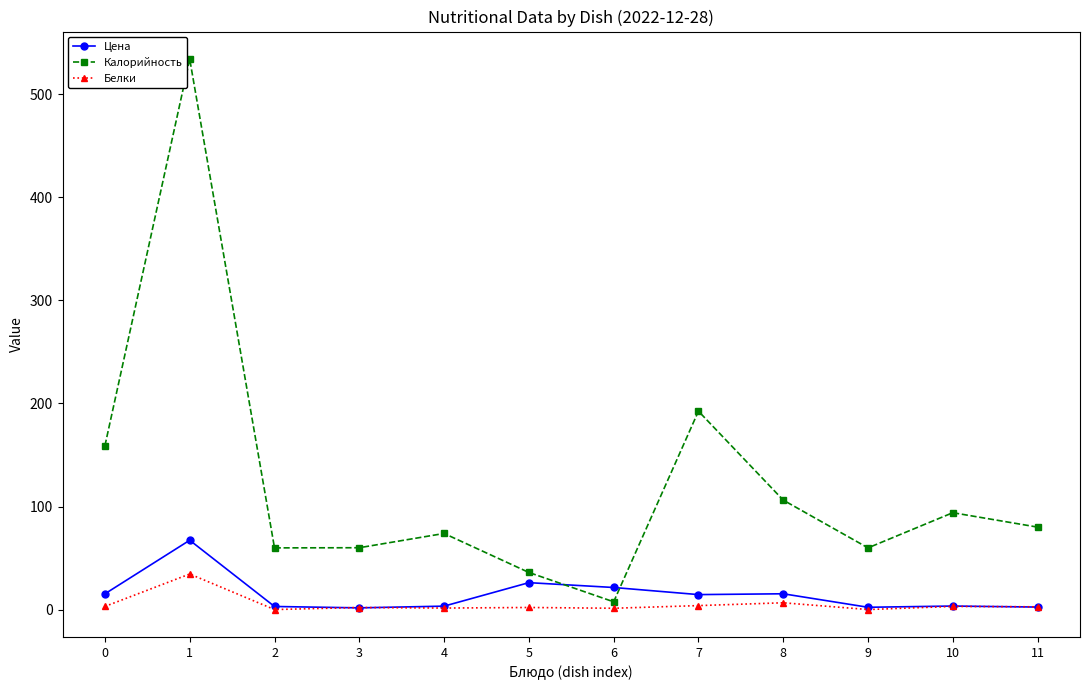

Where is the first local maximum for Калорийность?

1